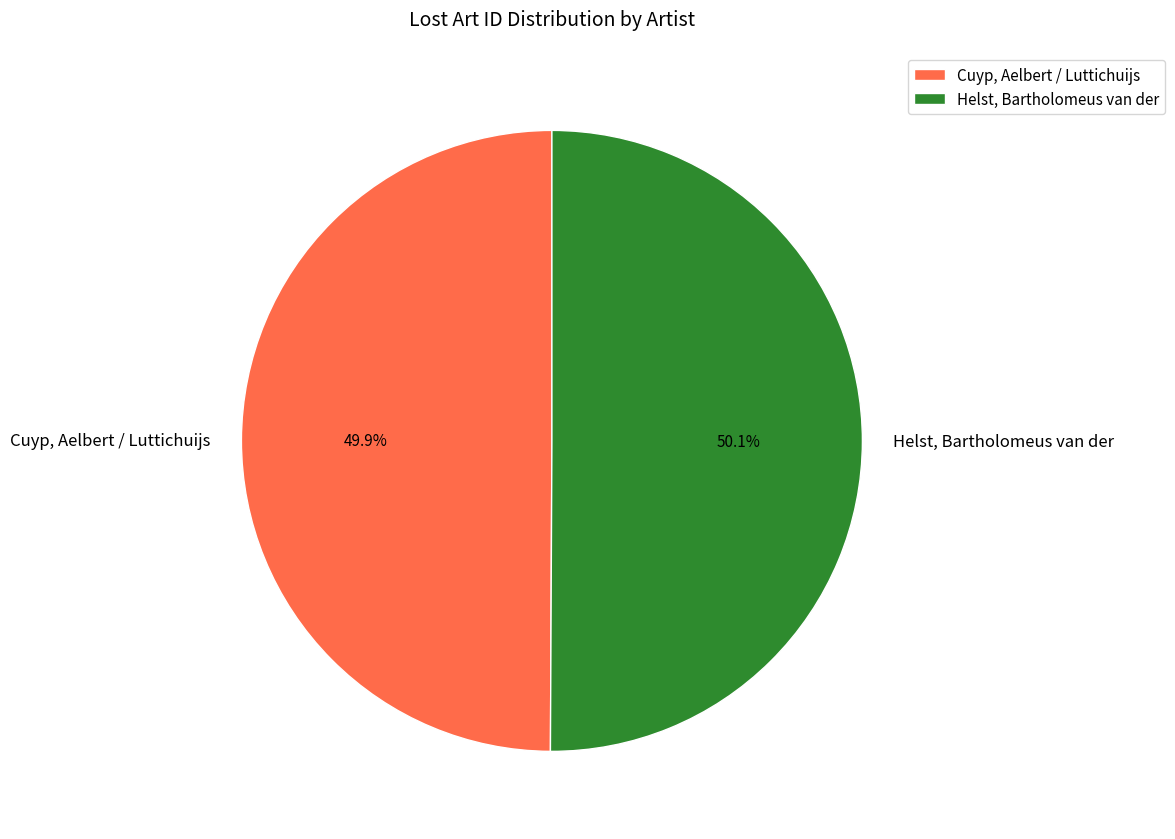

What percentage is the Cuyp, Aelbert / Luttichuijs slice, to the nearest percent?

50%